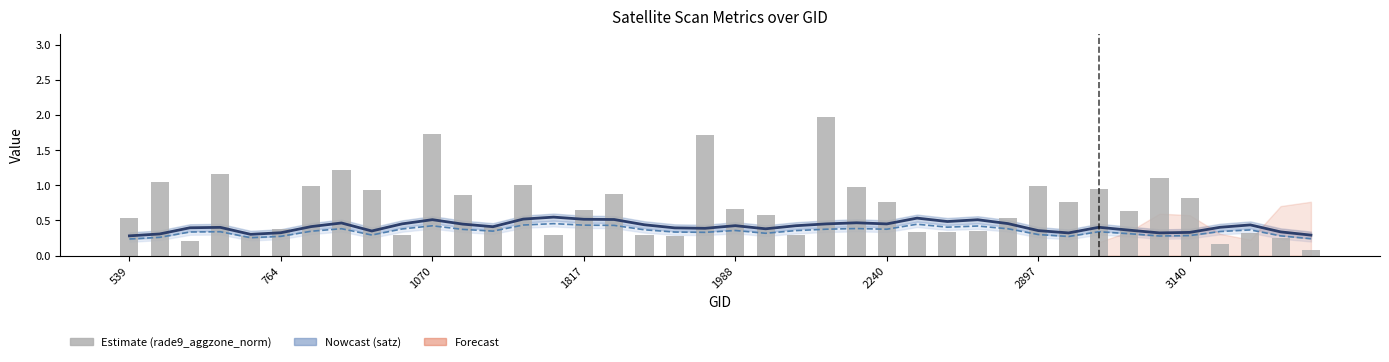

At which category does the chart reach its peak across all series?

23